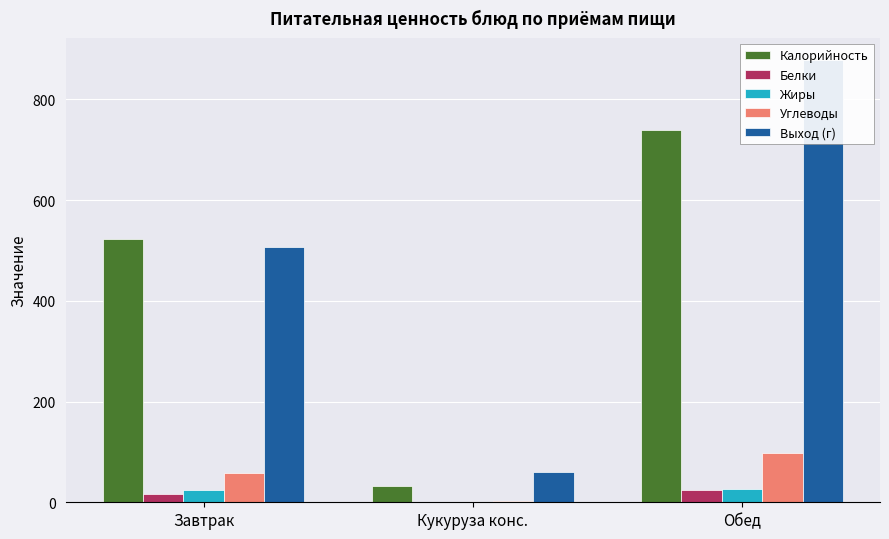

What is the difference between the maximum and minimum values in the Углеводы series?

95.3